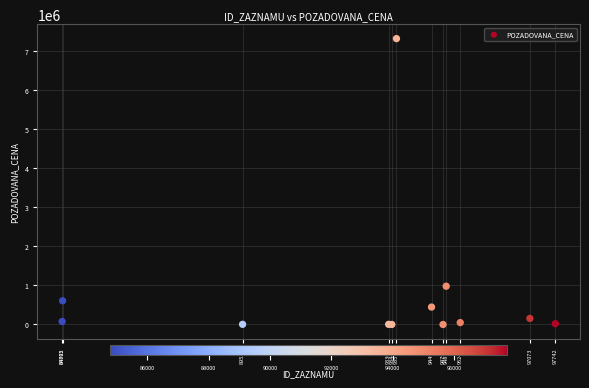

What Y value in the scatter plot is closest to 3658395?

980000